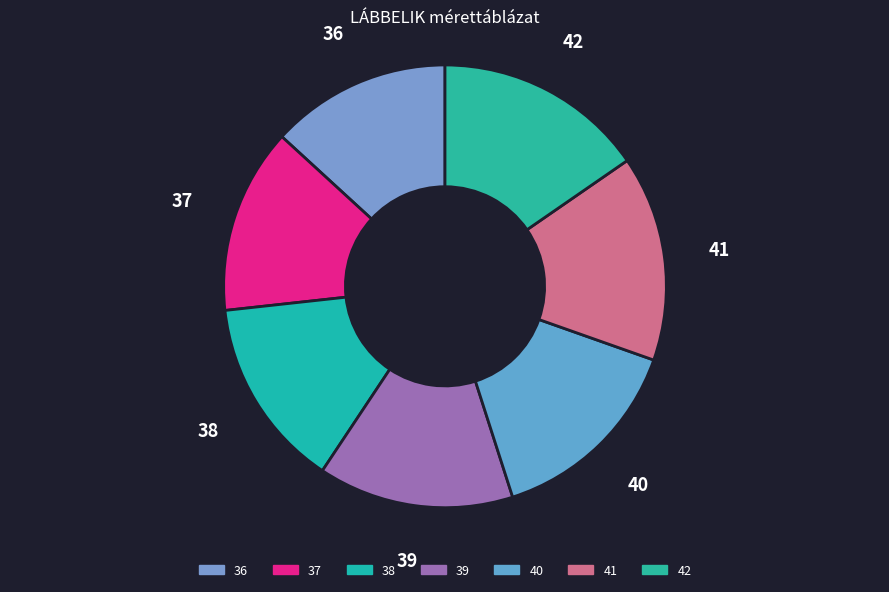

What is the ratio of the value at 37 to the value at 39?

0.9